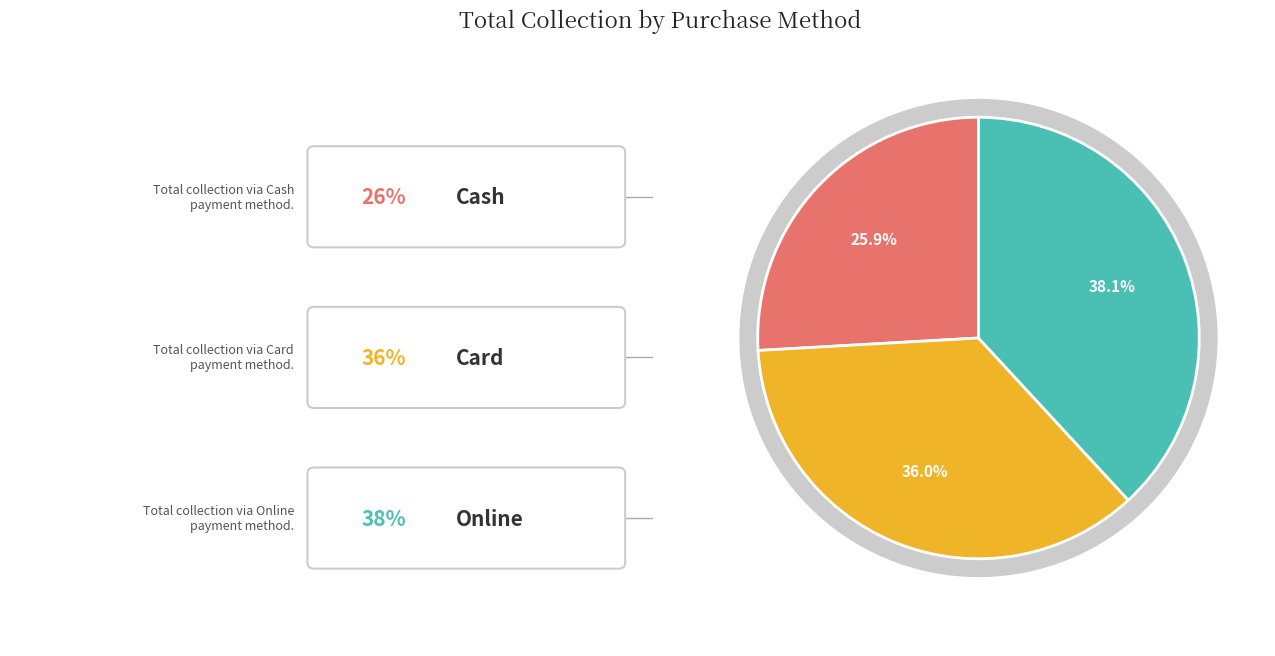

How many slices are in this pie chart?

3